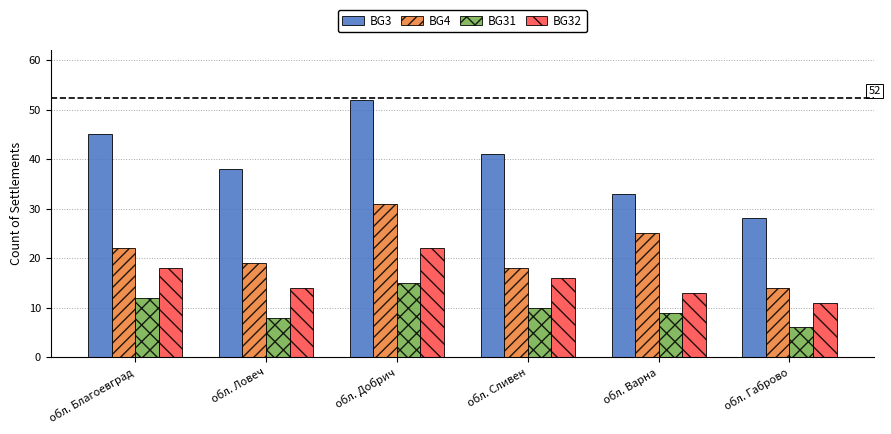

Which series has the largest range (max minus min)?

BG3